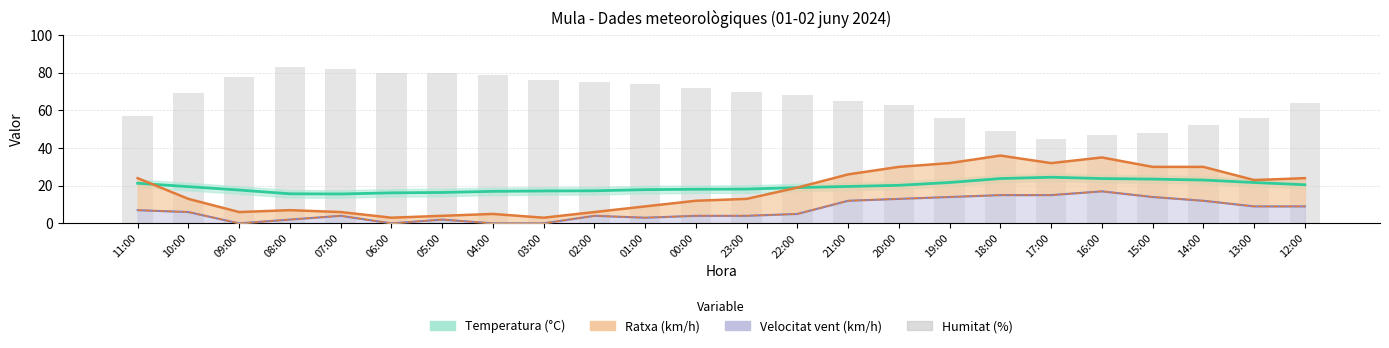

The value at 17:00 is 23. True or false?

False